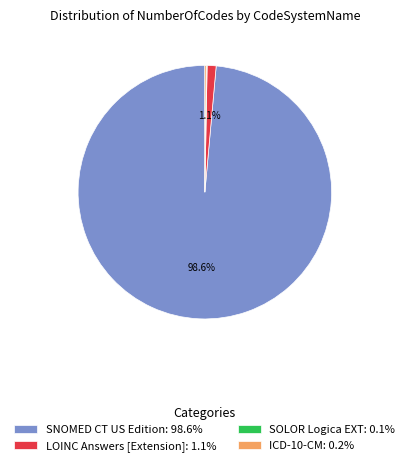

Is LOINC Answers [Extension]: 1.1% the majority of the pie?

No